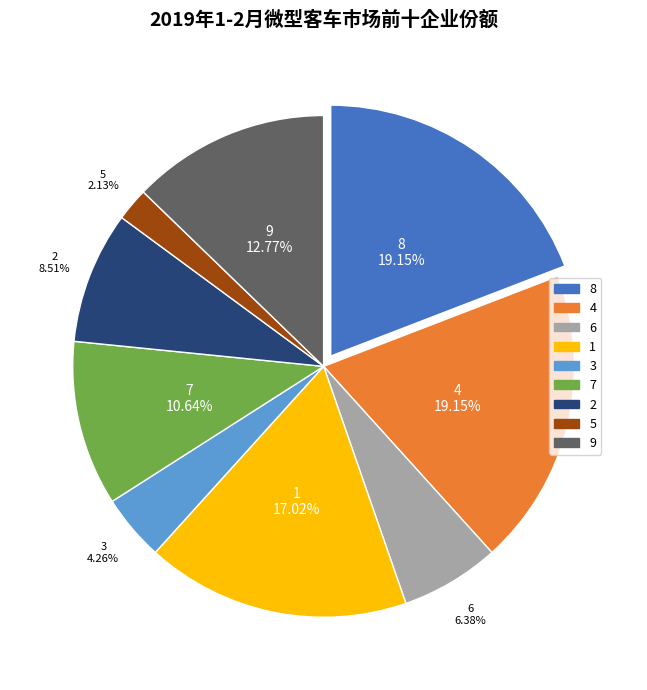

How many segments does this pie chart have?

9